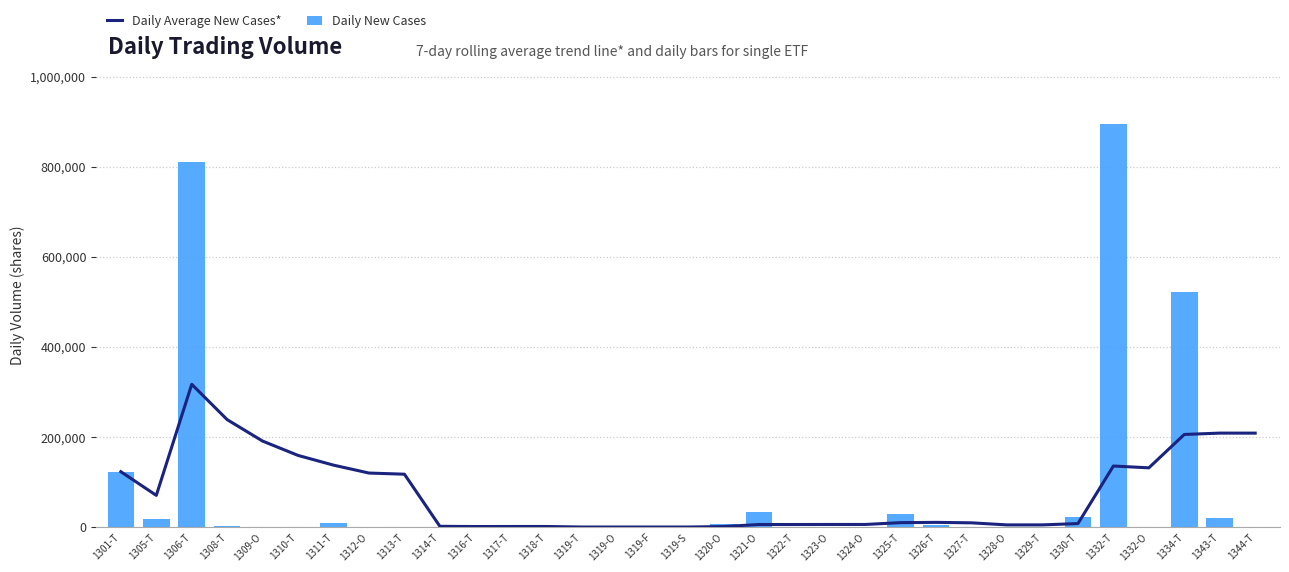

How many groups of bars are there?

33